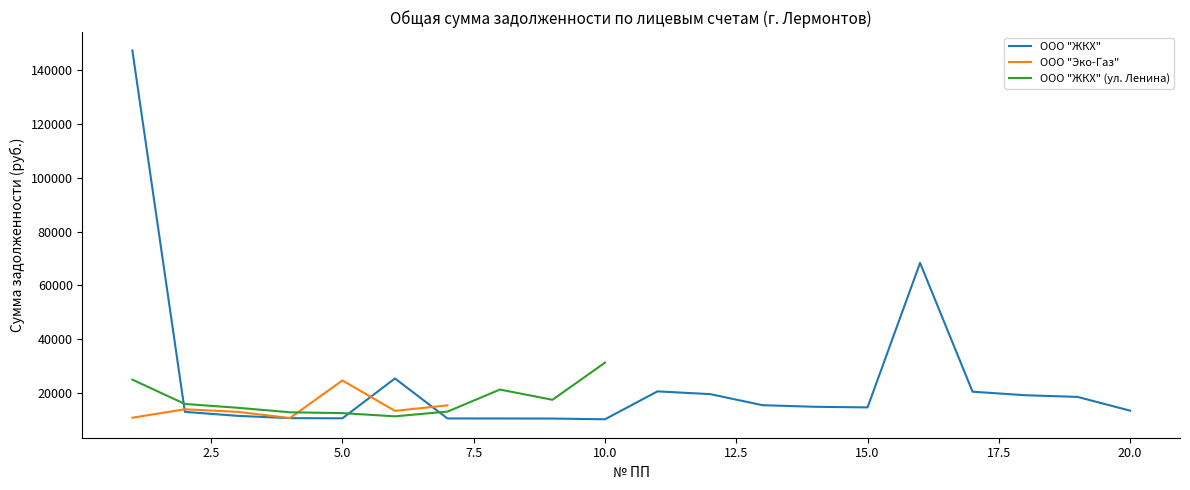

At which category is the sum across all series the highest?

1